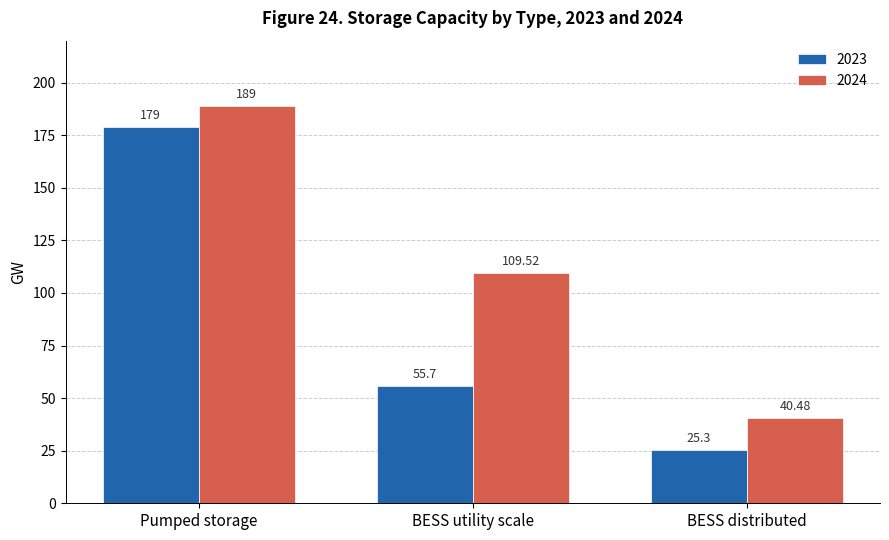

What position from the left is BESS distributed?

3